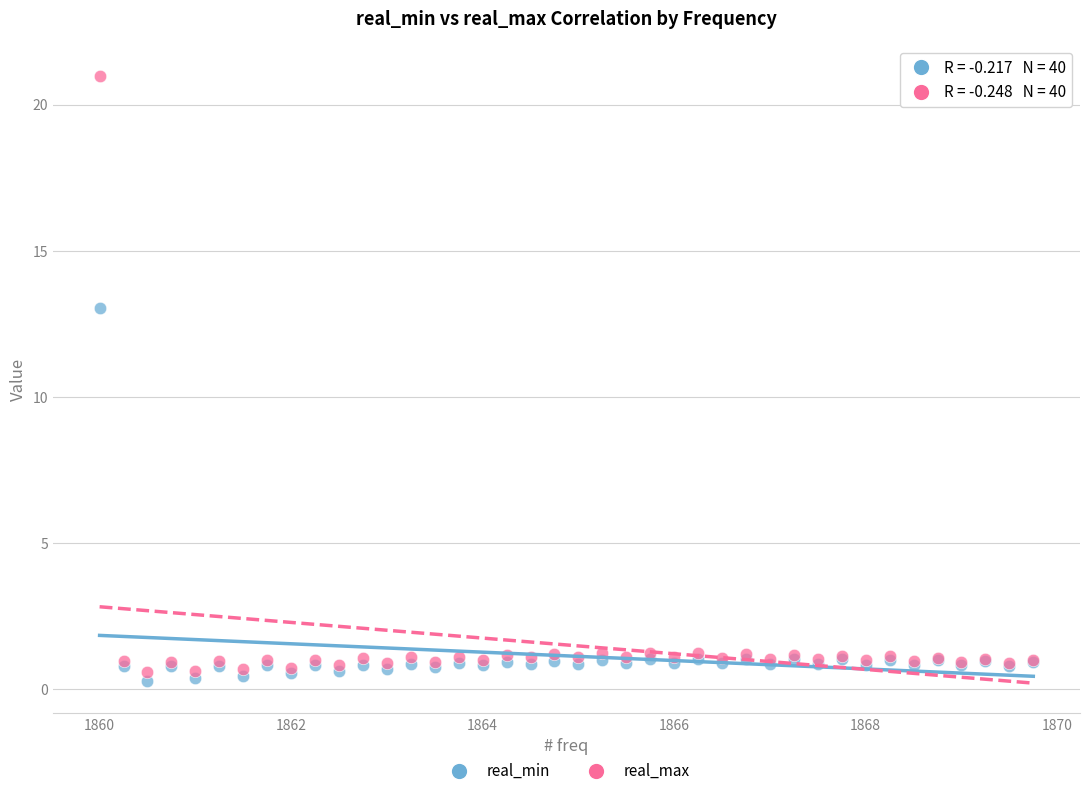

What is the X range (max minus min) for the scatter plot?

9.8